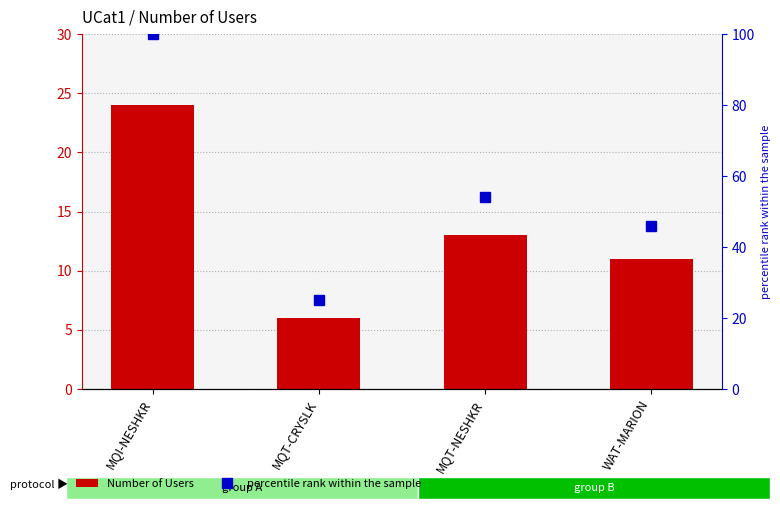

At which category is the sum across all series the highest?

MQI-NESHKR